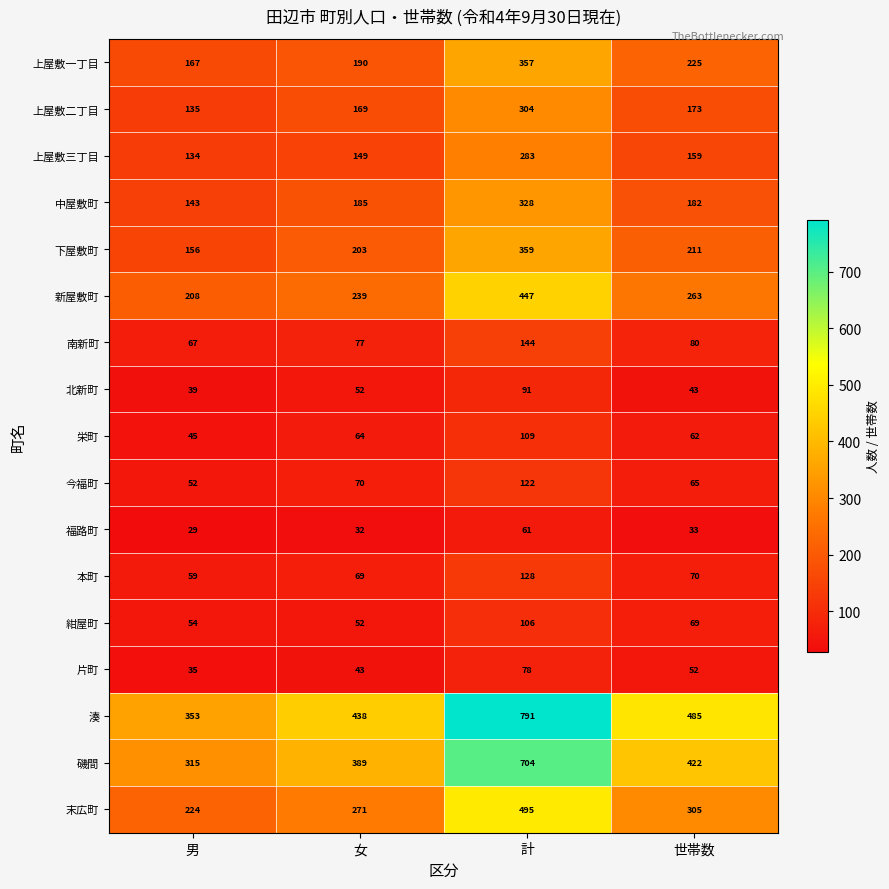

What is the sum of the 北新町 values at 女 and 男?

91